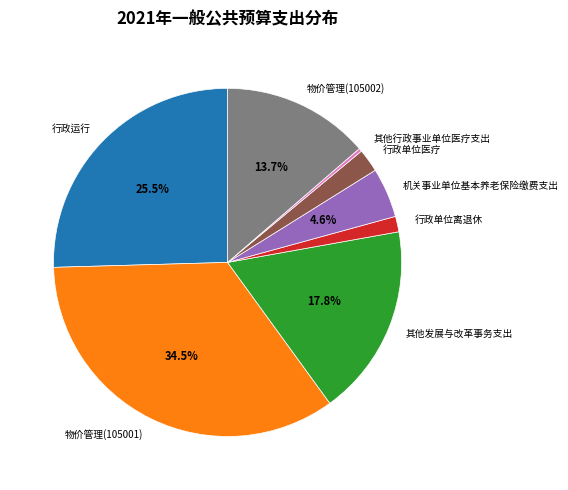

What portion of the pie excludes 机关事业单位基本养老保险缴费支出?

95.4%